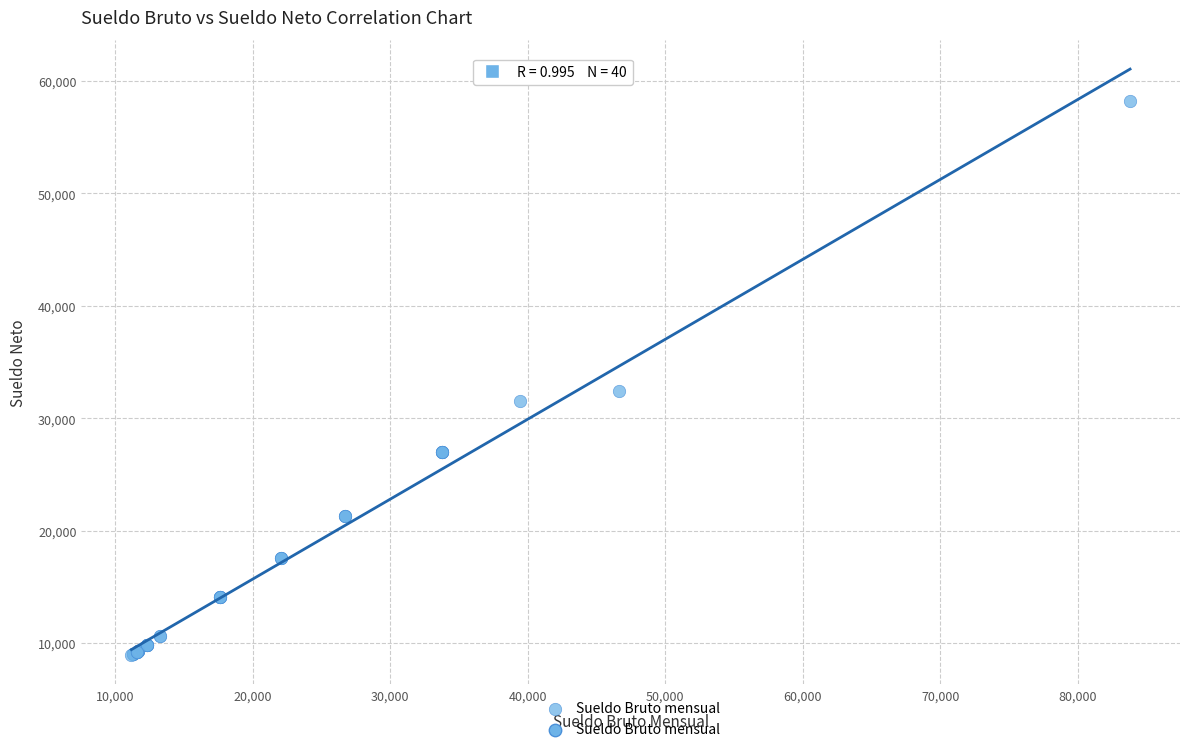

What Y value in the scatter plot is closest to 33587?

32392.6